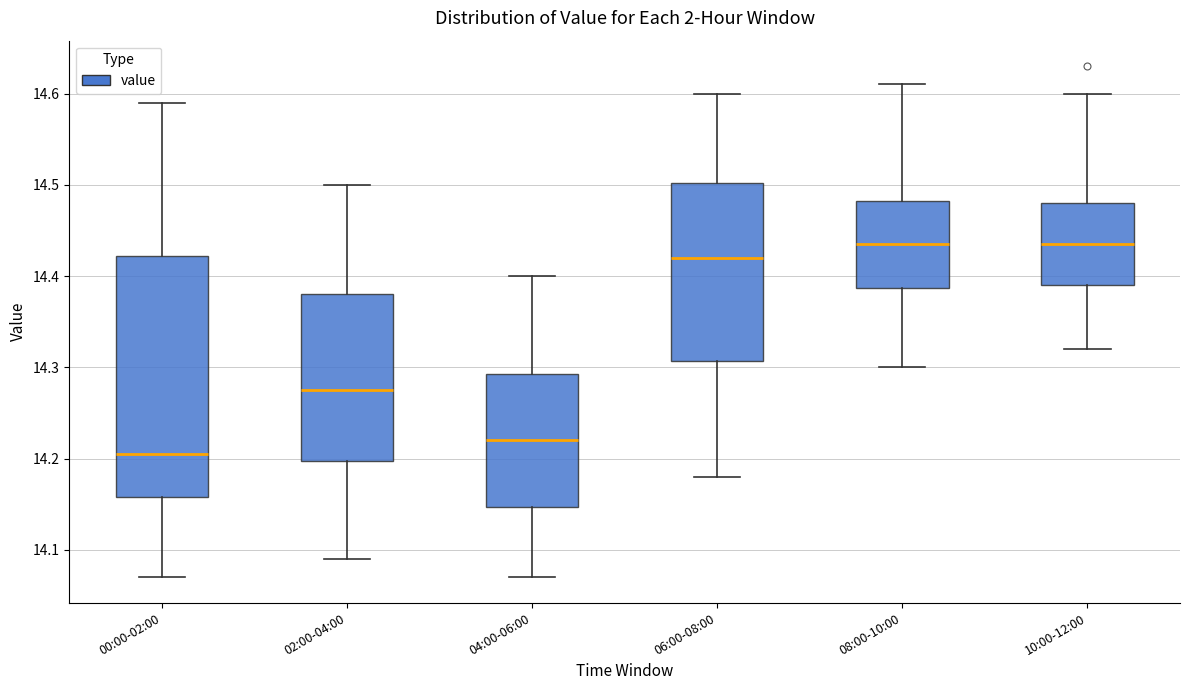

Reading left to right, transcribe this box plot: for each box, give where its median line is, the range the box spans, and where its two whiskers end, as read against the y-axis. The values are not printed on the chart, so give them approximately, as read against the axis.

00:00-02:00: median 14.21, box 14.16 to 14.42, whiskers 14.07 to 14.59
02:00-04:00: median 14.28, box 14.20 to 14.38, whiskers 14.09 to 14.50
04:00-06:00: median 14.22, box 14.15 to 14.29, whiskers 14.07 to 14.40
06:00-08:00: median 14.42, box 14.31 to 14.50, whiskers 14.18 to 14.60
08:00-10:00: median 14.44, box 14.39 to 14.48, whiskers 14.30 to 14.61
10:00-12:00: median 14.44, box 14.39 to 14.48, whiskers 14.32 to 14.60